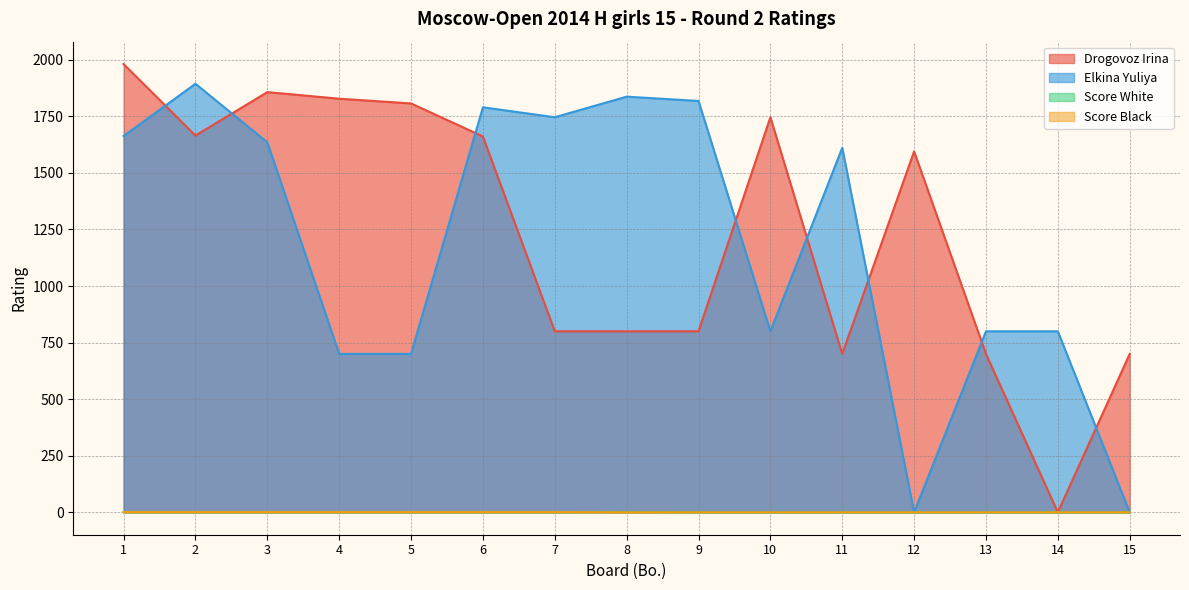

At how many categories does at least one series exceed 204?

15